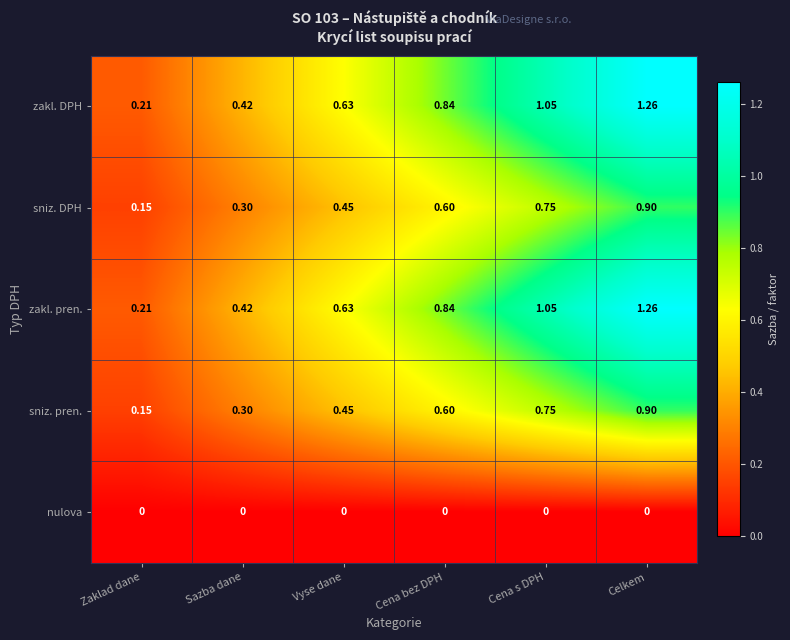

At which label is sniz. pren. closest to 0?

Zaklad dane